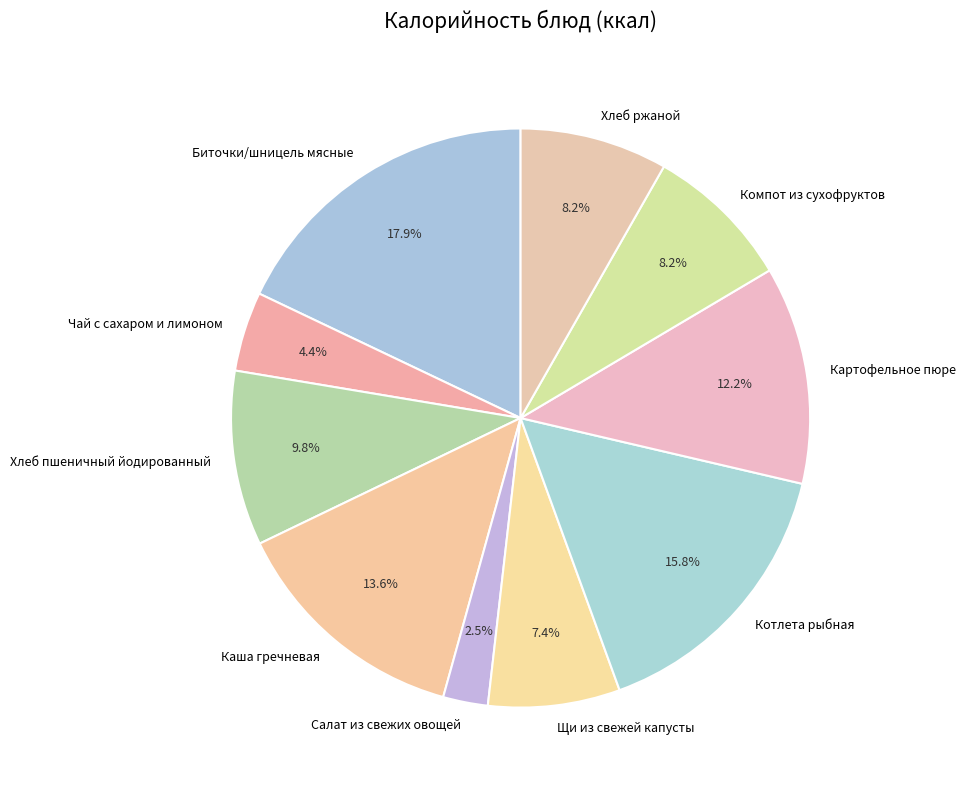

How many segments does this pie chart have?

10